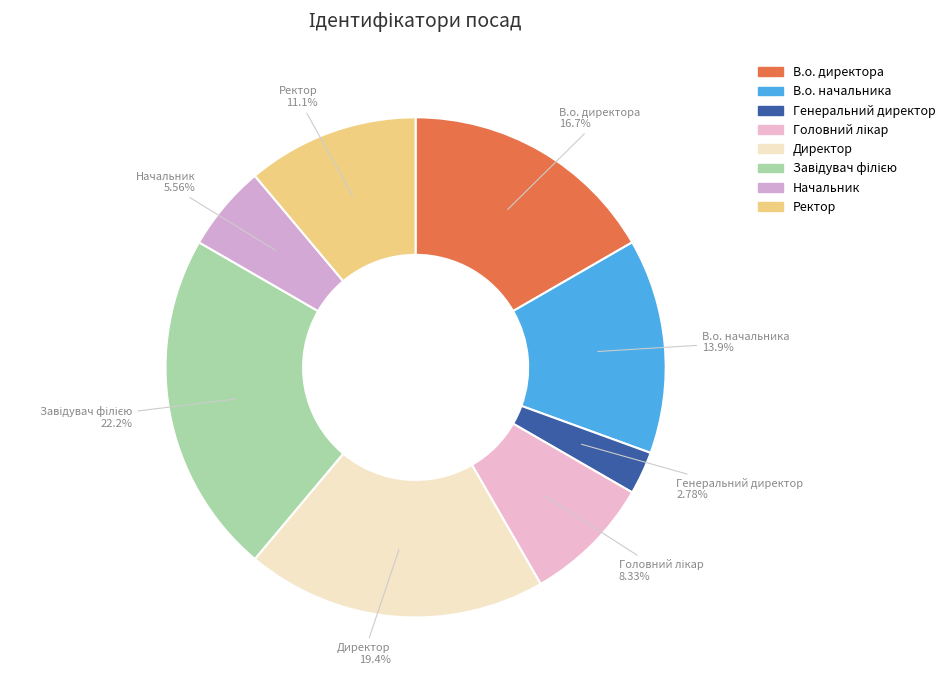

Is it true that Директор is 12% of the pie?

False